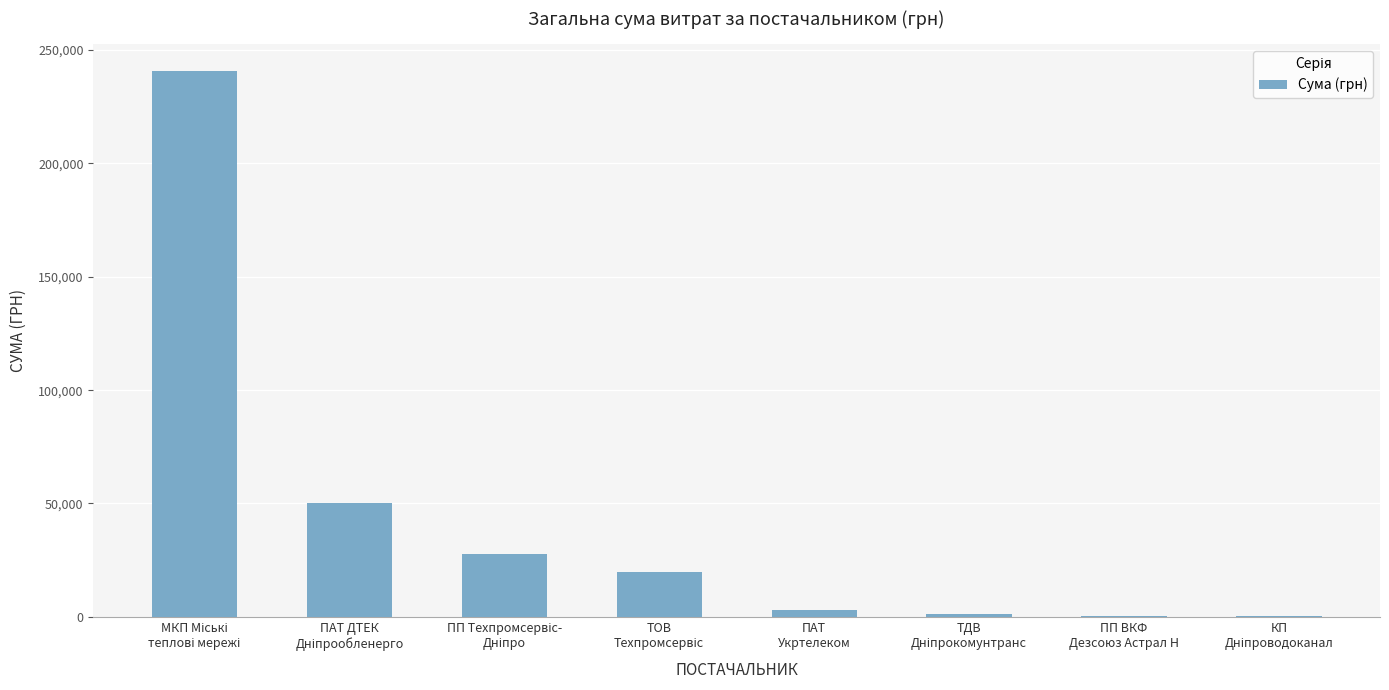

What is the maximum value shown in the chart?

240619.5